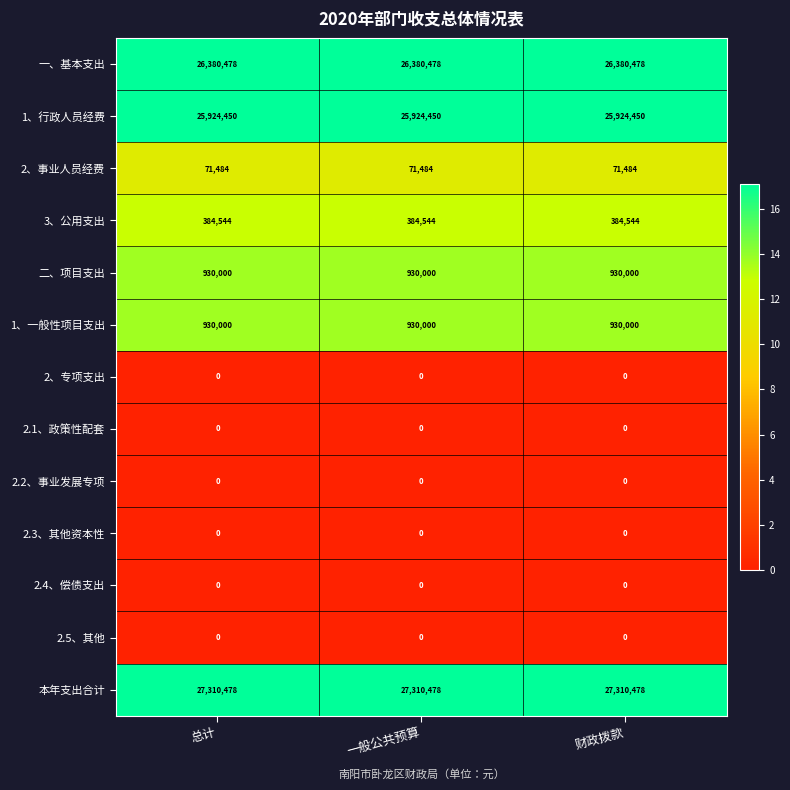

What is the highest value of the 二、项目支出 series?

930000